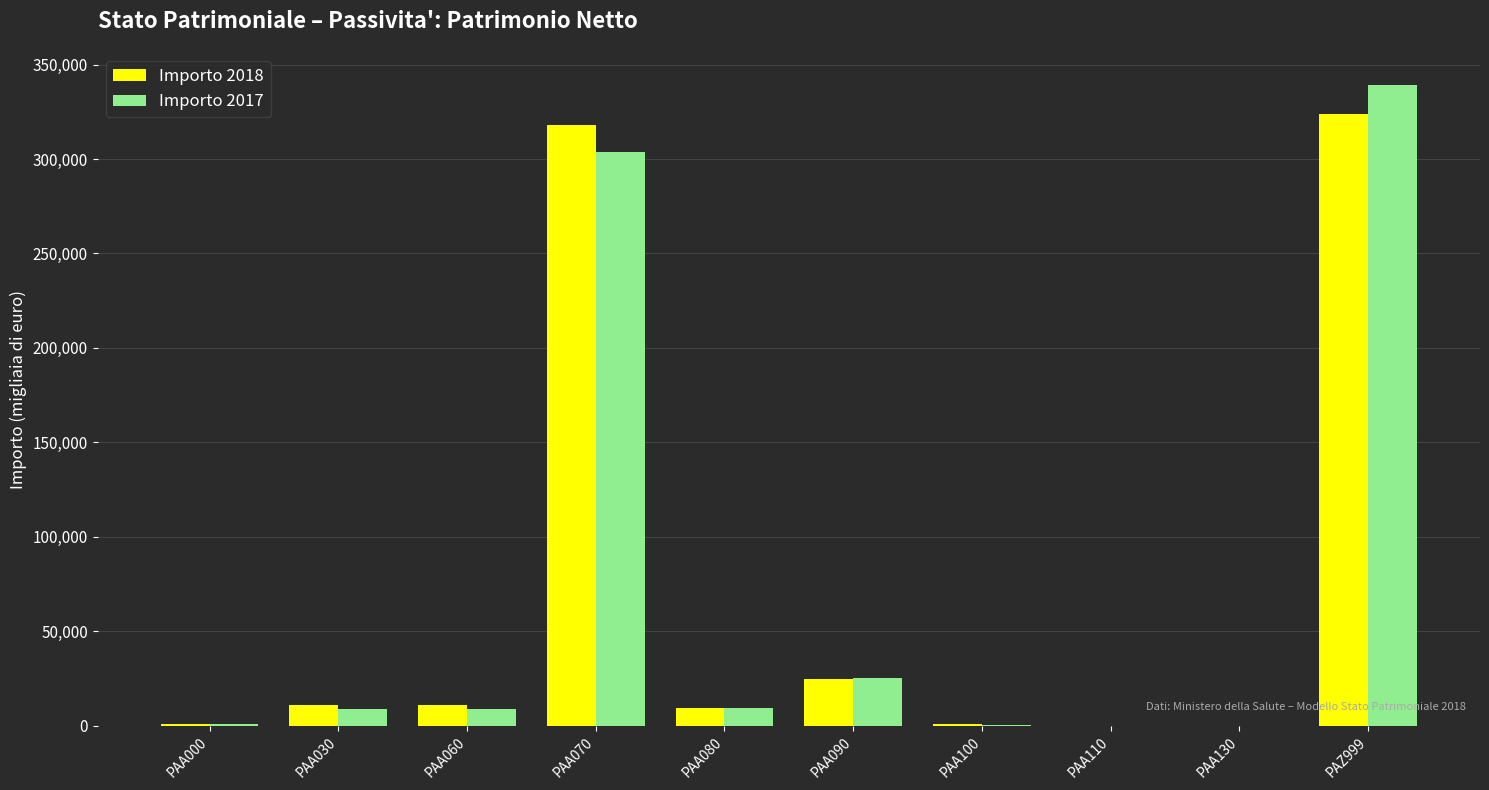

What is the sum of all Importo 2017 values?

696968